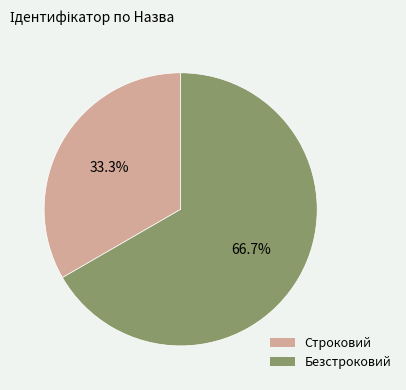

Count the number of slices in the pie.

2